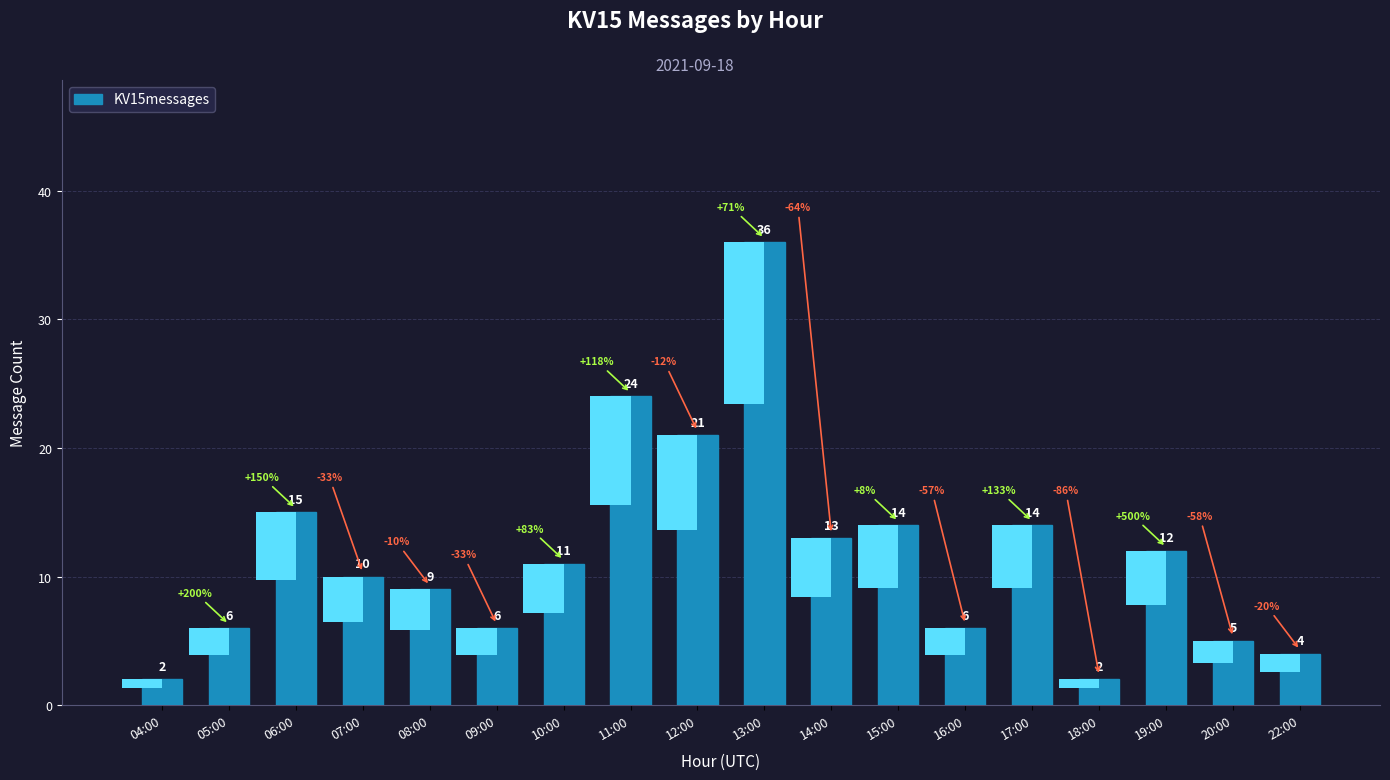

Is it true that the value at 09:00 is 6?

True